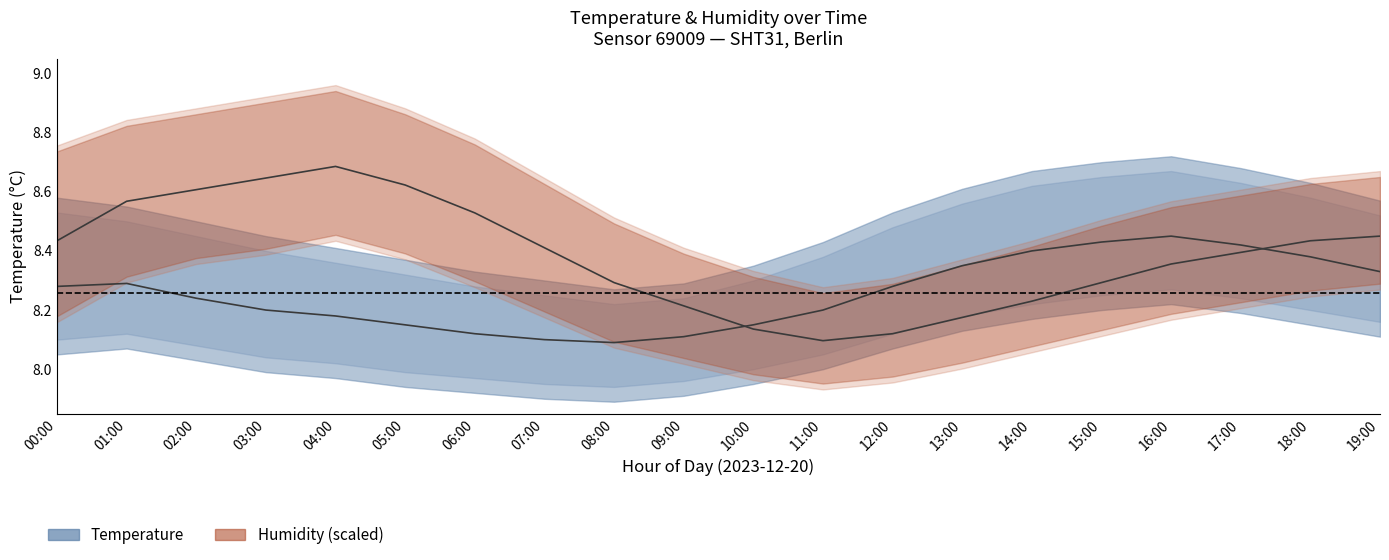

The Temperature series shows 13.9 at 03:00. True or false?

False